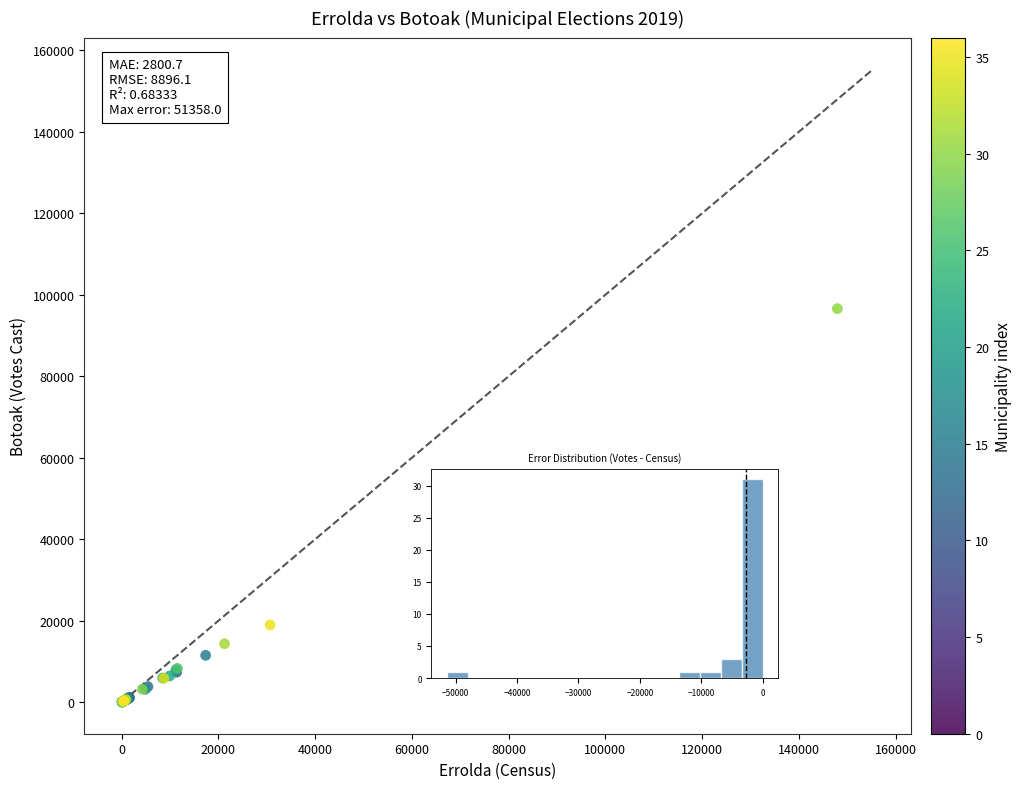

What Y value in the scatter plot is closest to 48340?

18994